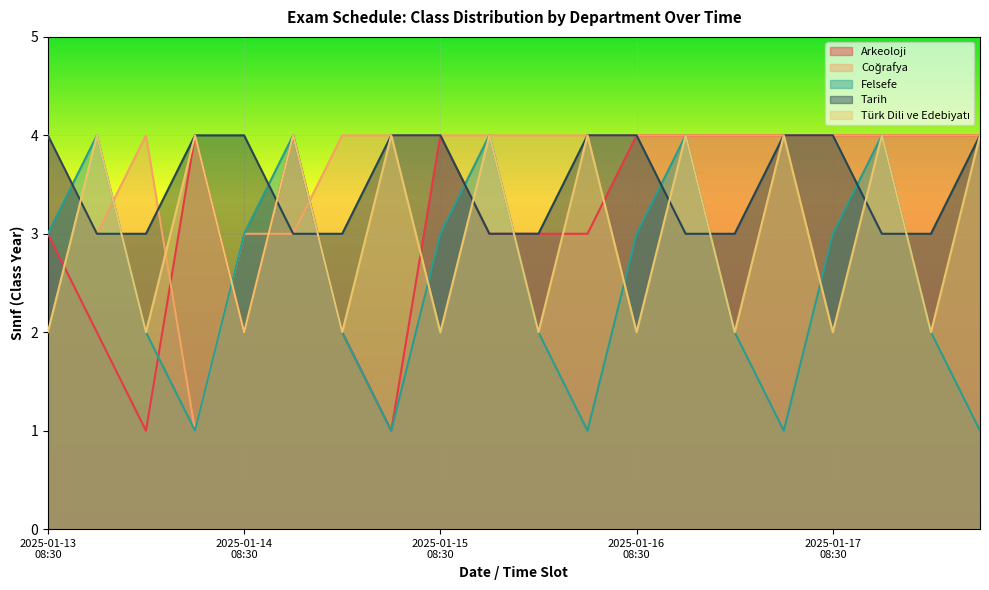

What are all the series names shown in the legend?

Arkeoloji, Coğrafya, Felsefe, Tarih, Türk Dili ve Edebiyatı